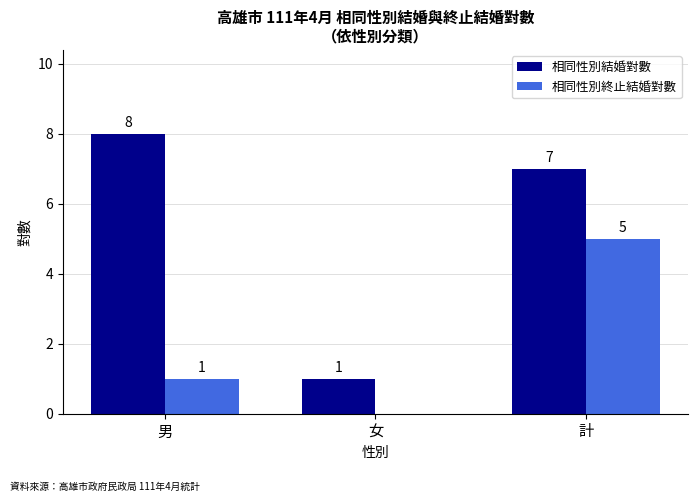

What is the sum of all 相同性別結婚對數 values?

16